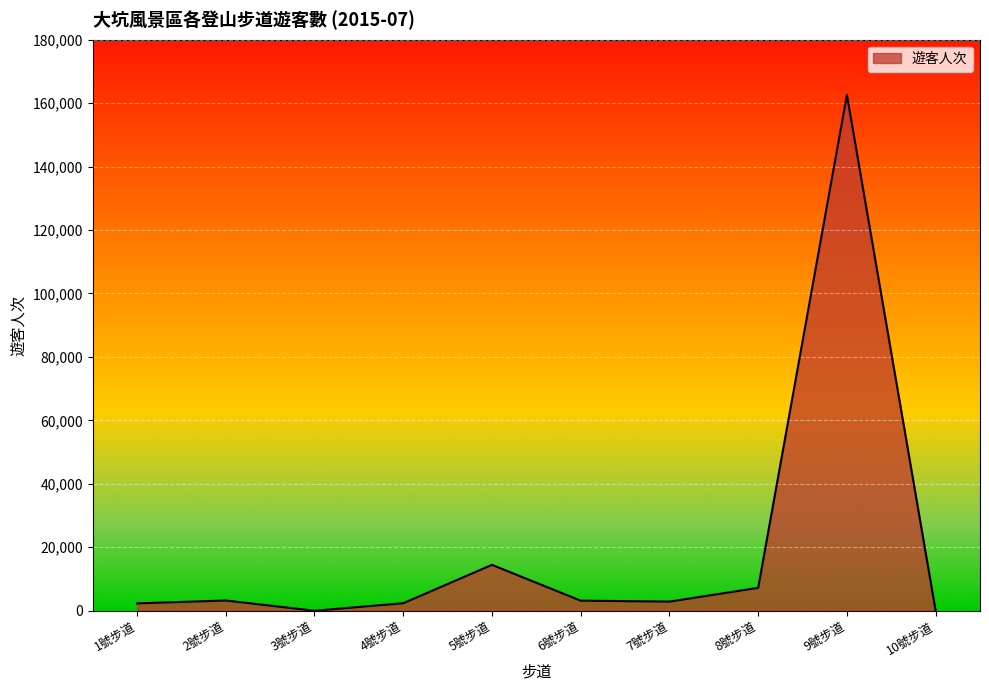

How many categories are shown in the chart?

10